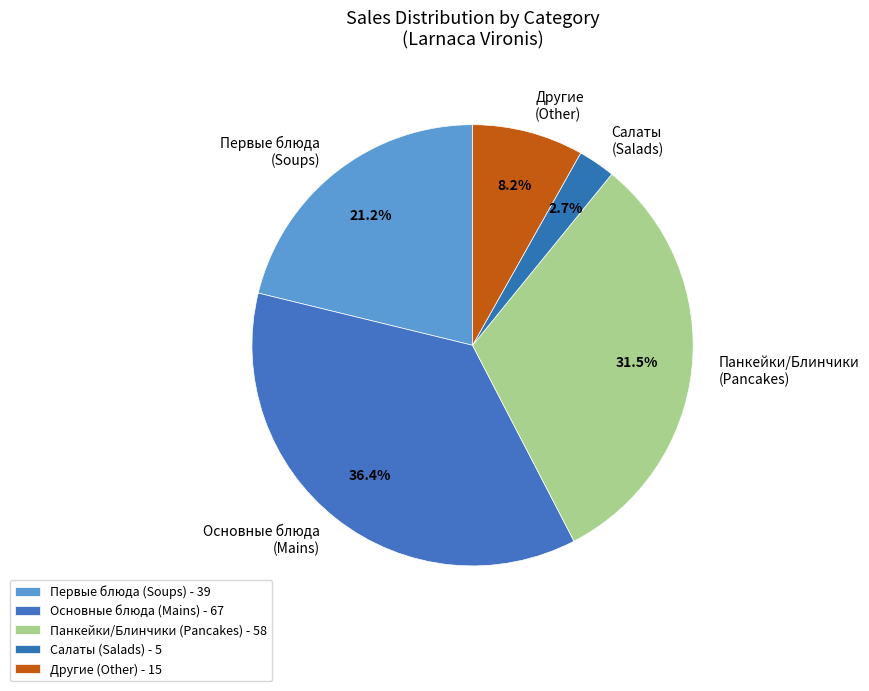

What percentage do Другие (Other) and Салаты (Salads) together represent?

10.9%